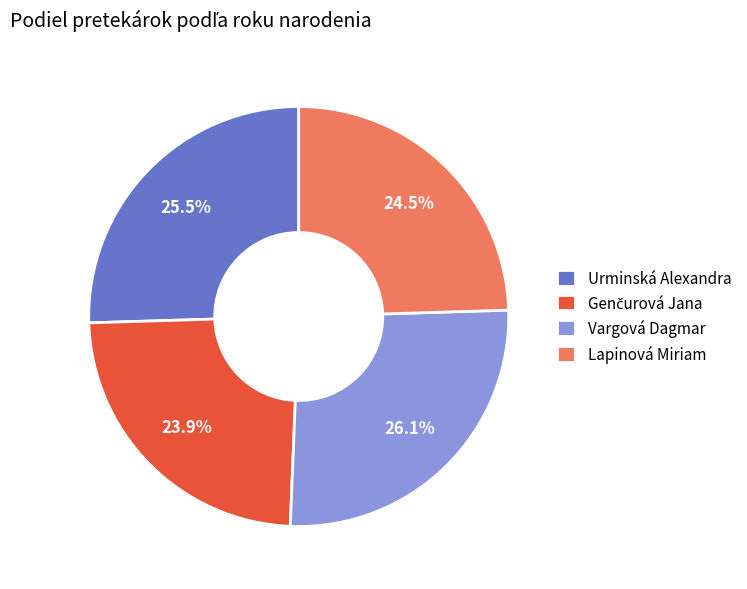

Approximately how many times larger is the value at Urminská Alexandra compared to Vargová Dagmar?

1.0